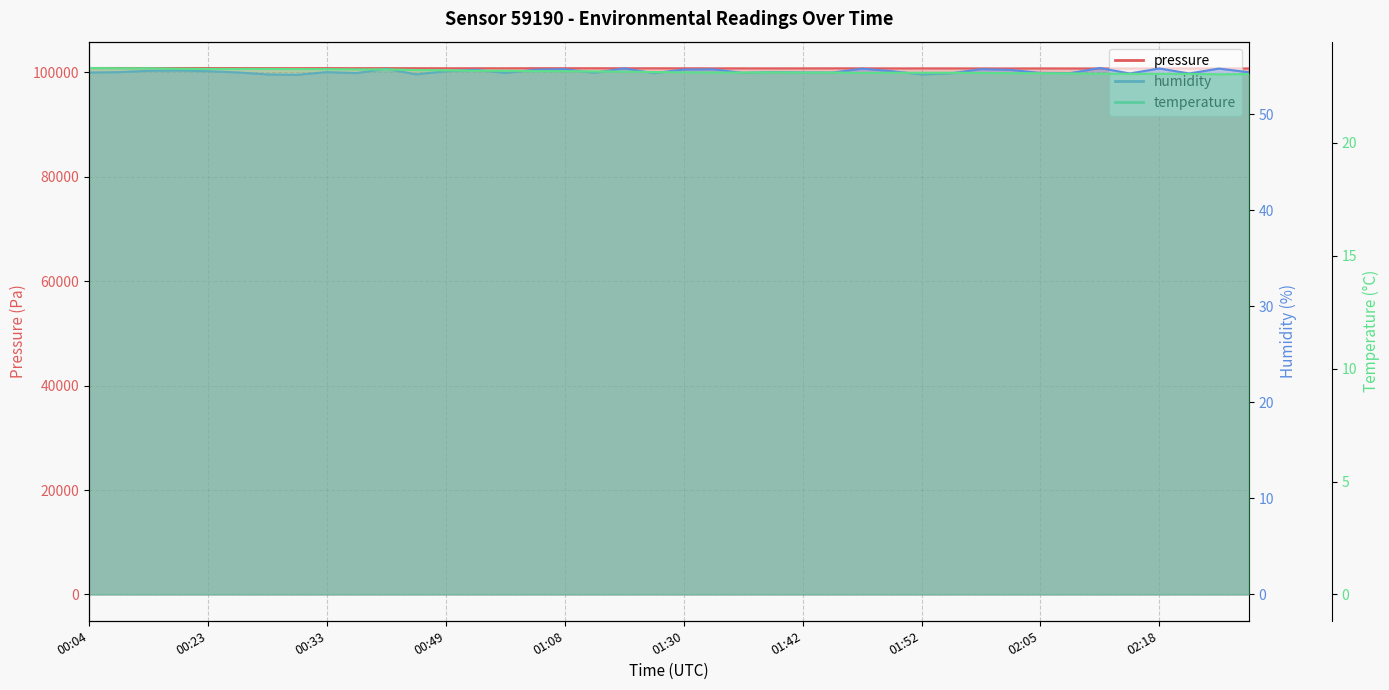

Where is the first local maximum for pressure?

00:09